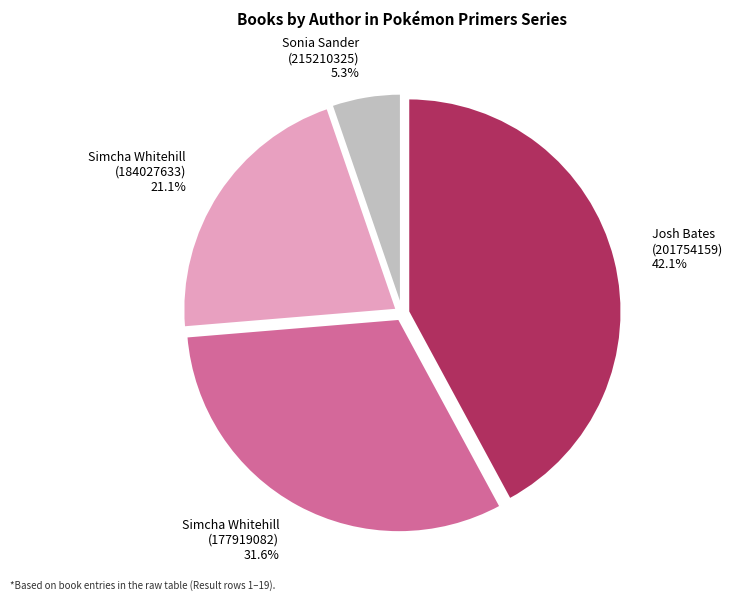

Do Sonia Sander (215210325) and Josh Bates (201754159) together represent more than half of the pie?

No